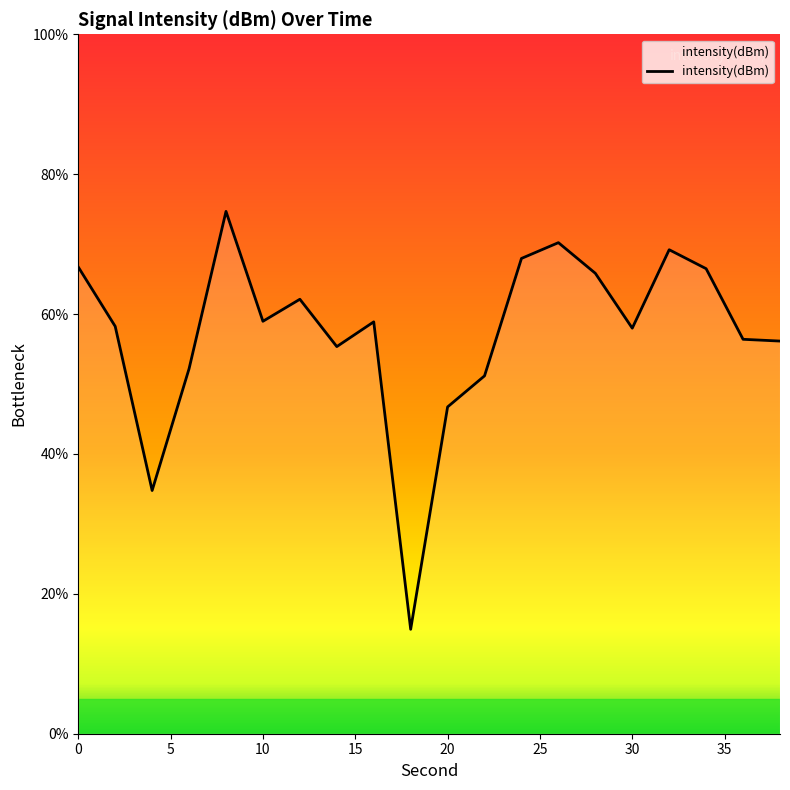

What is the maximum value shown in the chart?

74.7